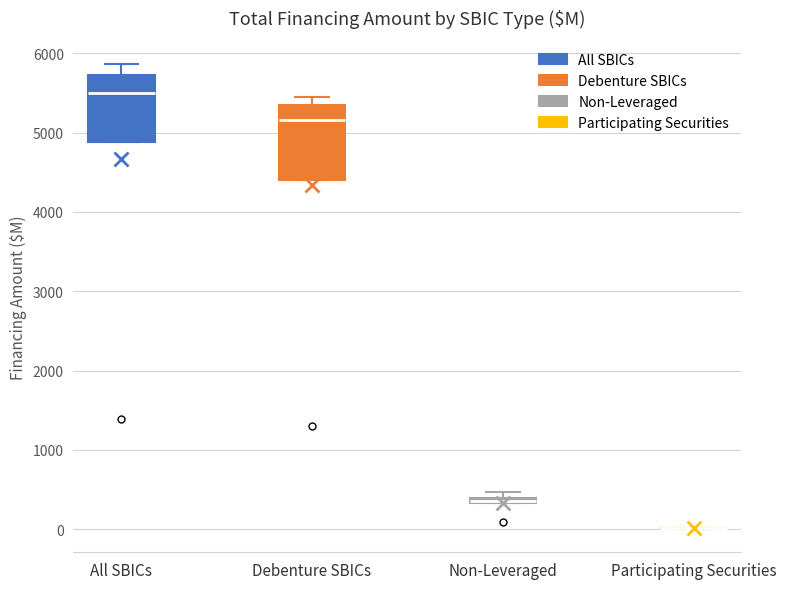

Where does the median line of the box for All SBICs sit on the y-axis? The values are not printed on the chart, so give them approximately, as read against the axis.

5500